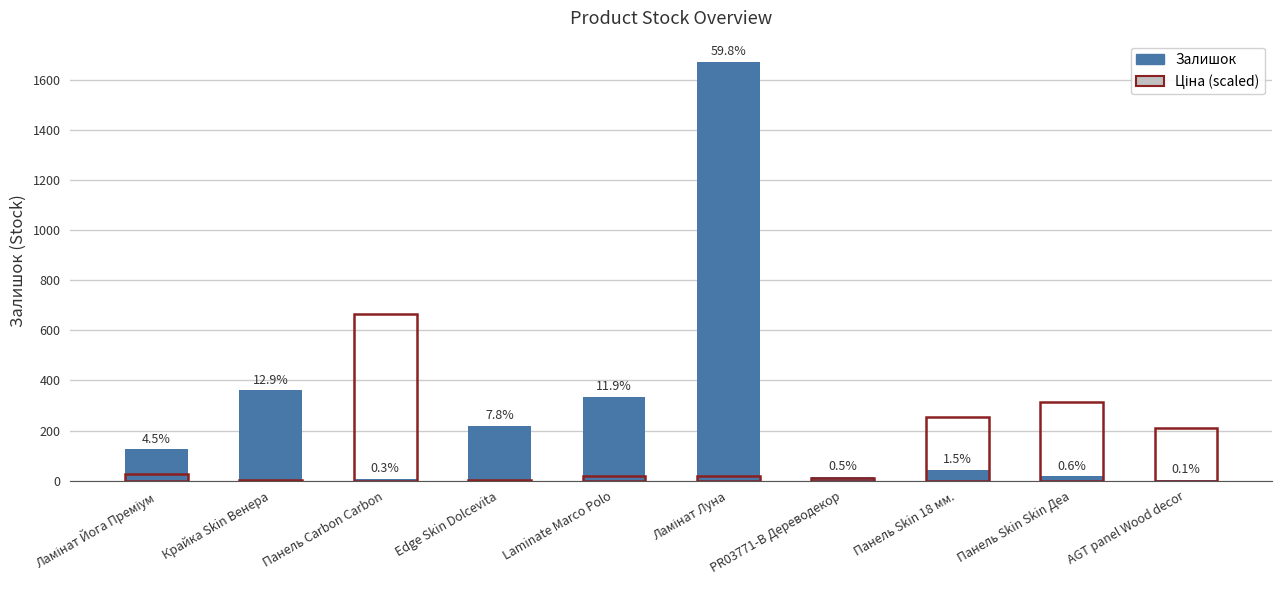

The value of Ціна (gray) at Панель Skin Skin Деа is 20.6. True or false?

False